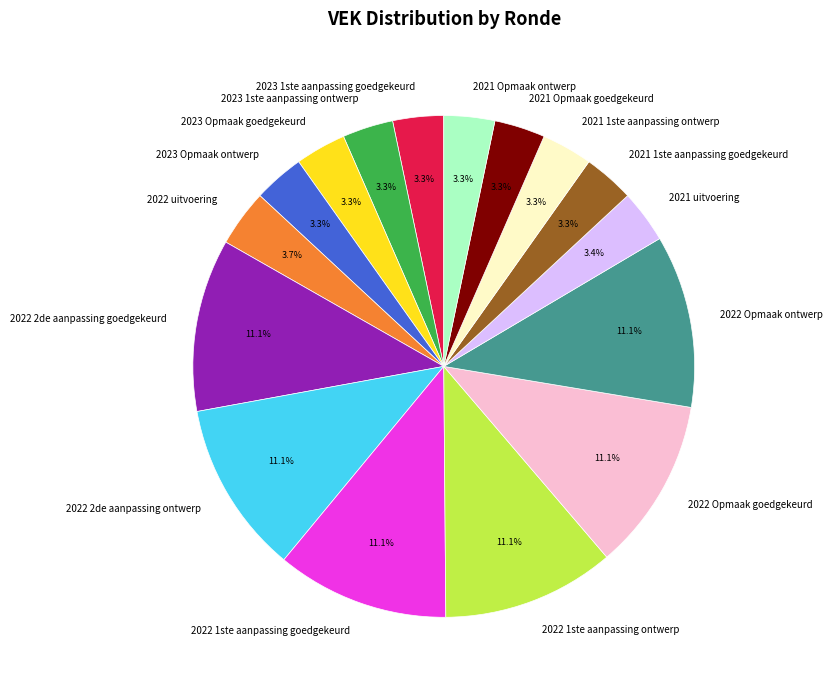

Combined, do 2021 1ste aanpassing ontwerp and 2022 1ste aanpassing ontwerp account for over 50%?

No